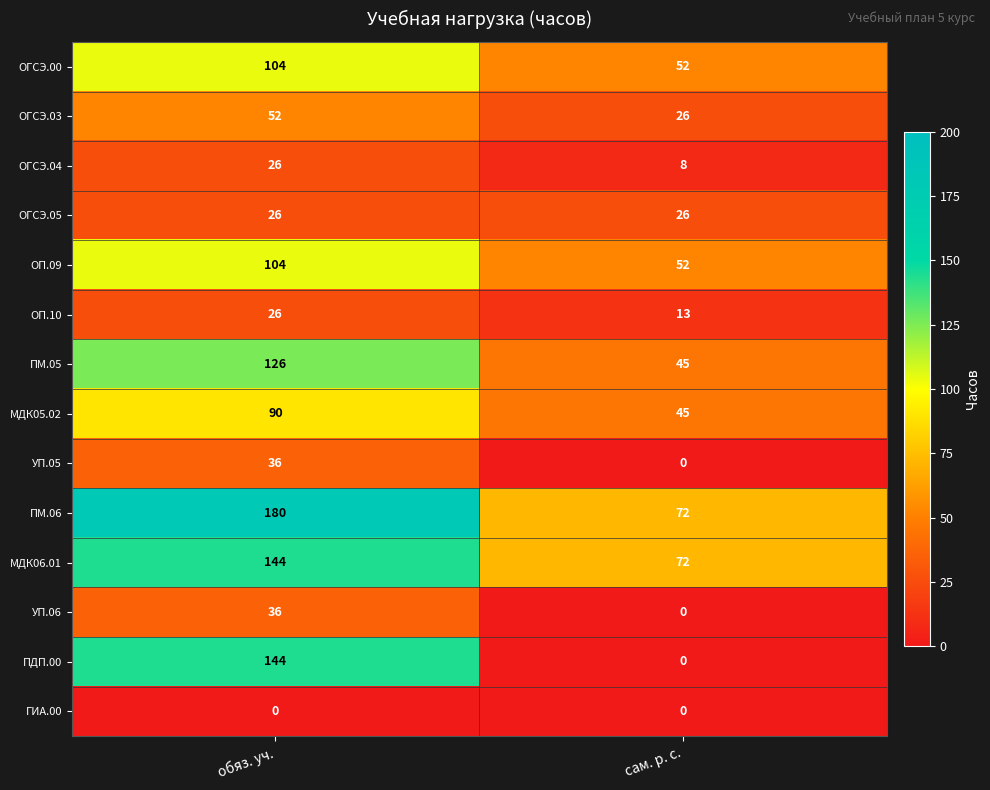

Reading left to right, extract all data points from this chart.

ОГСЭ.00: обяз. уч.=104	сам. р. с.=52
ОГСЭ.03: обяз. уч.=52	сам. р. с.=26
ОГСЭ.04: обяз. уч.=26	сам. р. с.=8
ОГСЭ.05: обяз. уч.=26	сам. р. с.=26
ОП.09: обяз. уч.=104	сам. р. с.=52
ОП.10: обяз. уч.=26	сам. р. с.=13
ПМ.05: обяз. уч.=126	сам. р. с.=45
МДК05.02: обяз. уч.=90	сам. р. с.=45
УП.05: обяз. уч.=36	сам. р. с.=0
ПМ.06: обяз. уч.=180	сам. р. с.=72
МДК06.01: обяз. уч.=144	сам. р. с.=72
УП.06: обяз. уч.=36	сам. р. с.=0
ПДП.00: обяз. уч.=144	сам. р. с.=0
ГИА.00: обяз. уч.=0	сам. р. с.=0